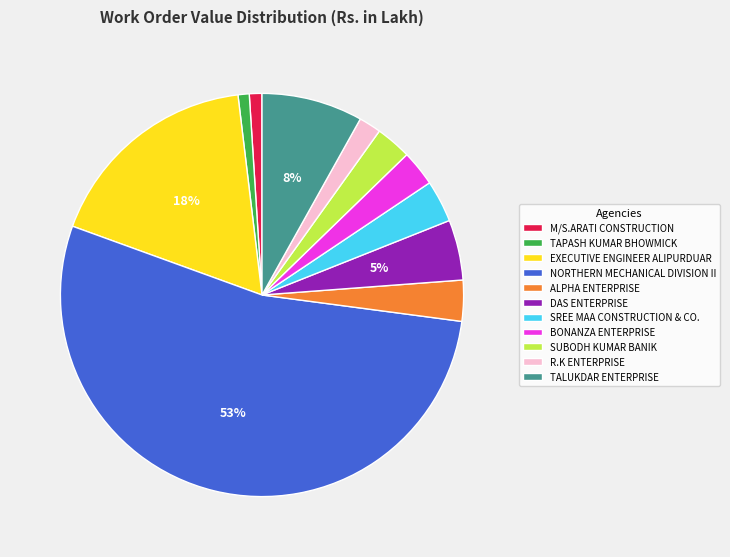

To the nearest percent, what is the average slice percentage?

9%